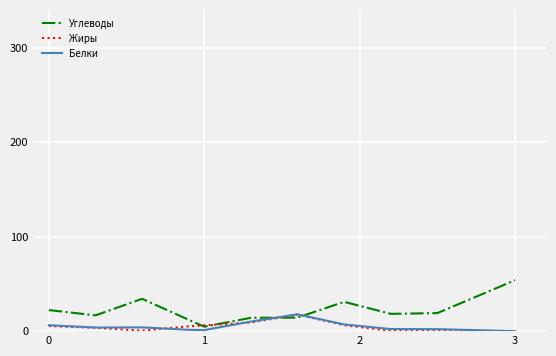

Which series ends up on top after the final intersection of Жиры and Углеводы?

Углеводы